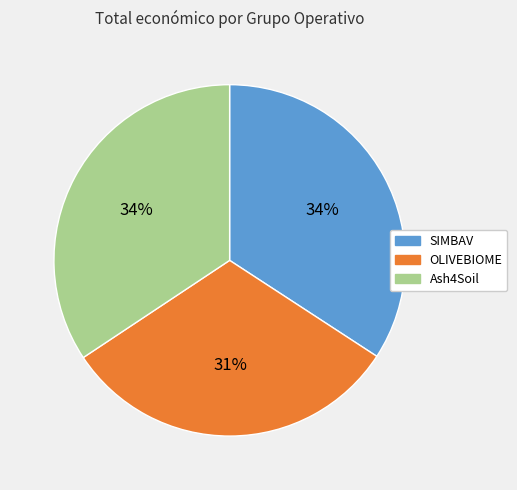

Does any single category account for the majority?

No